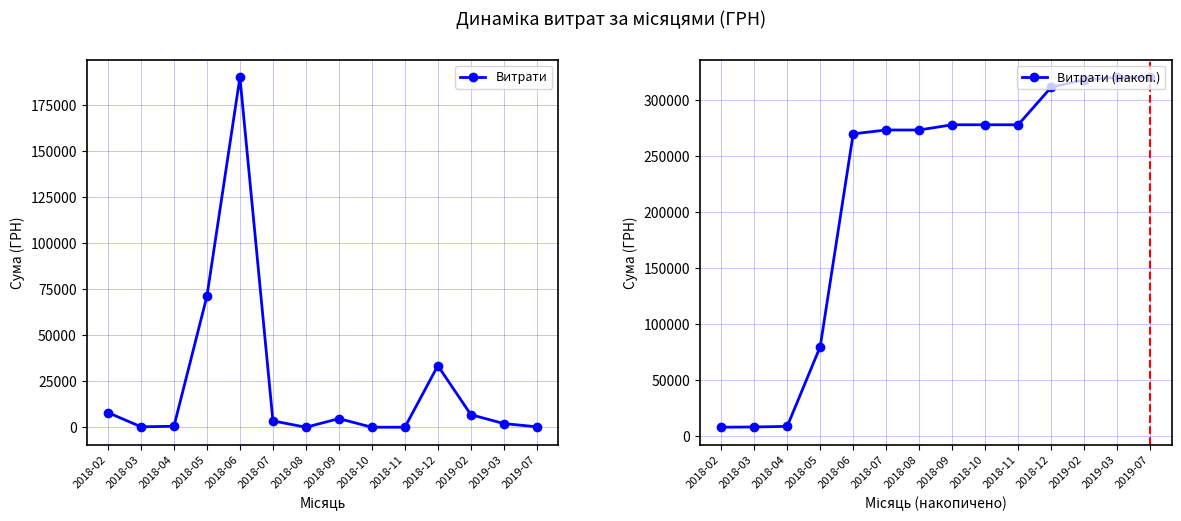

What is the lowest value of the Витрати (накоп.) series?

7964.6